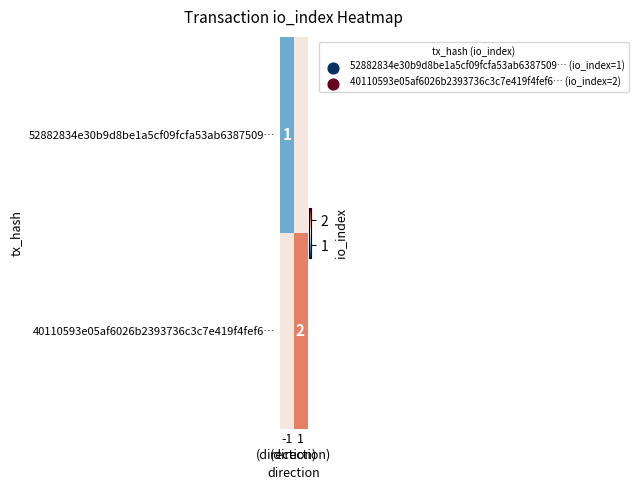

Which label corresponds to the smallest value in the chart?

-1
(direction)